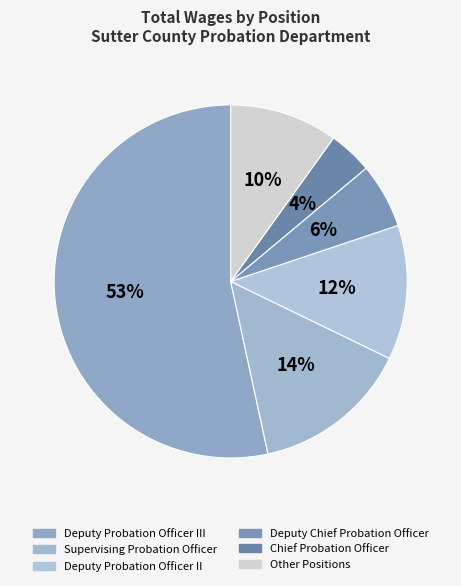

How many slices are in this pie chart?

6